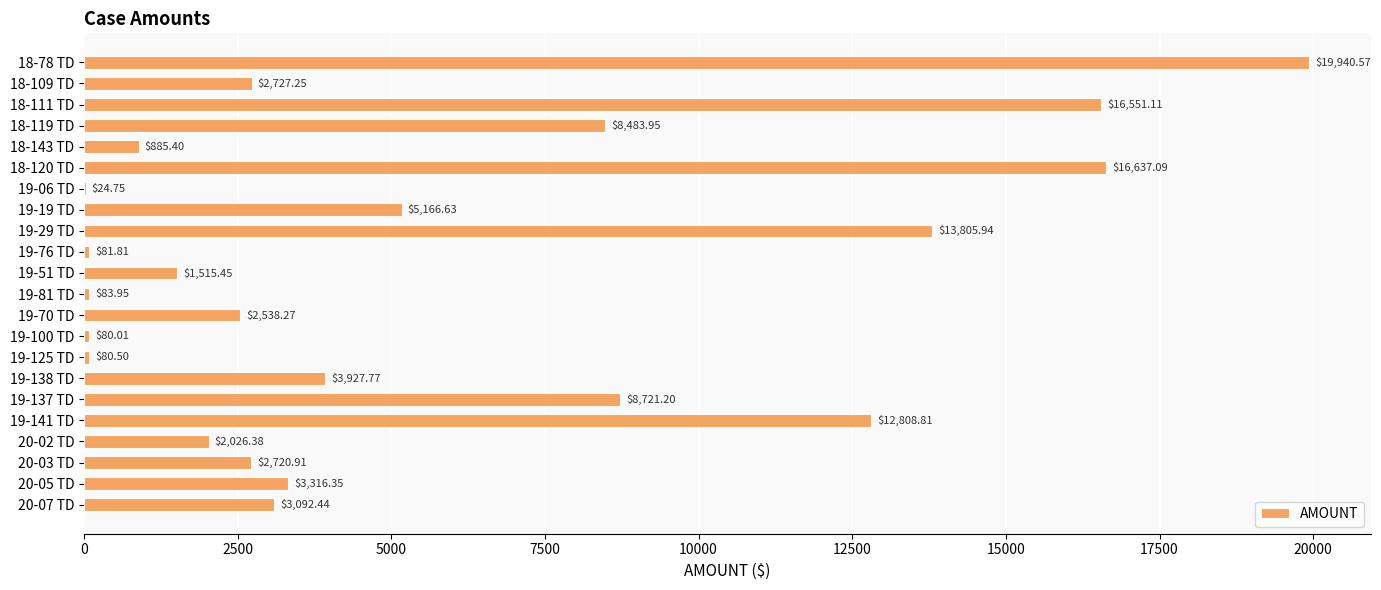

What is the sum of all values?

125216.5